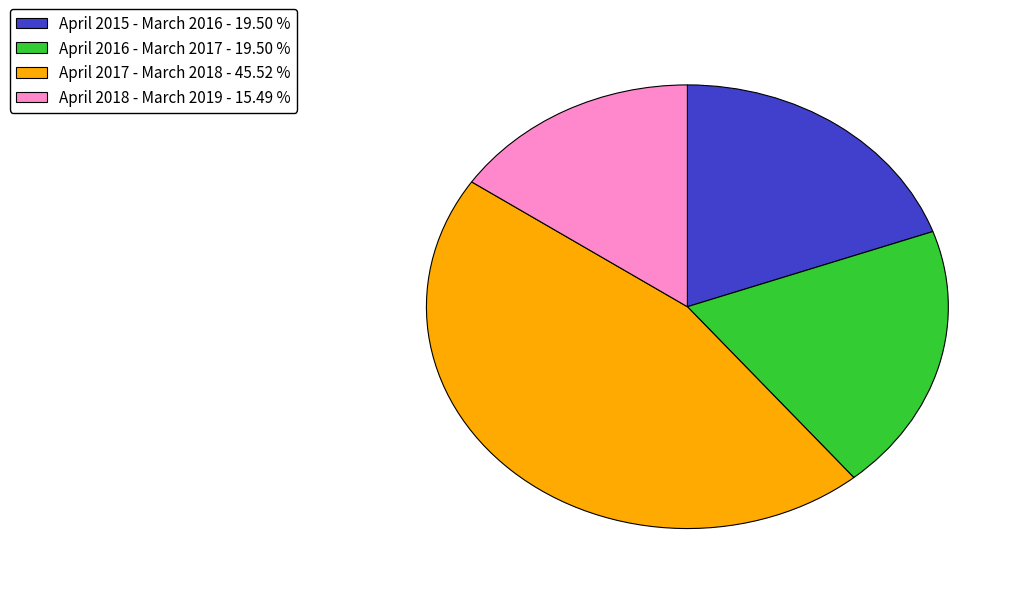

Combined, do April 2015 - March 2016 and April 2018 - March 2019 account for over 50%?

No